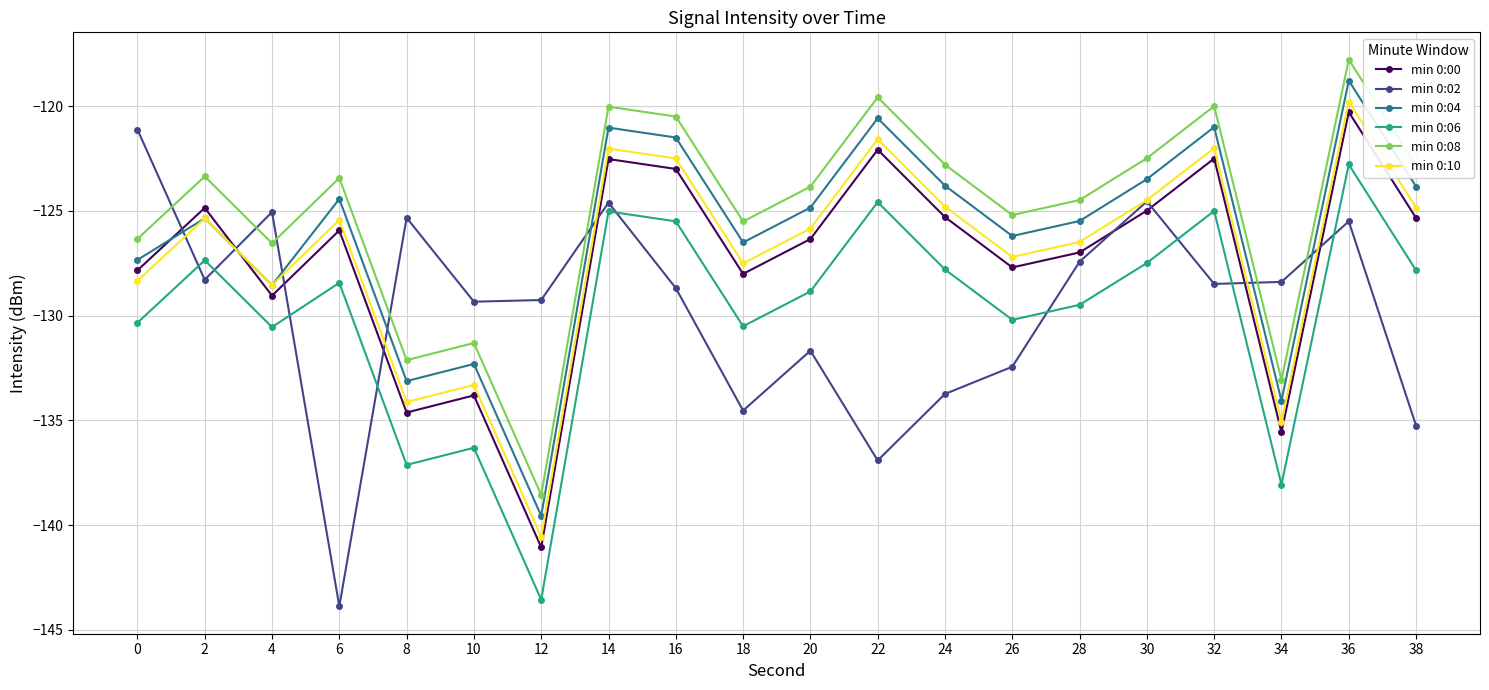

List the series in order of their peak value, highest first.

min 0:08, min 0:04, min 0:10, min 0:00, min 0:02, min 0:06